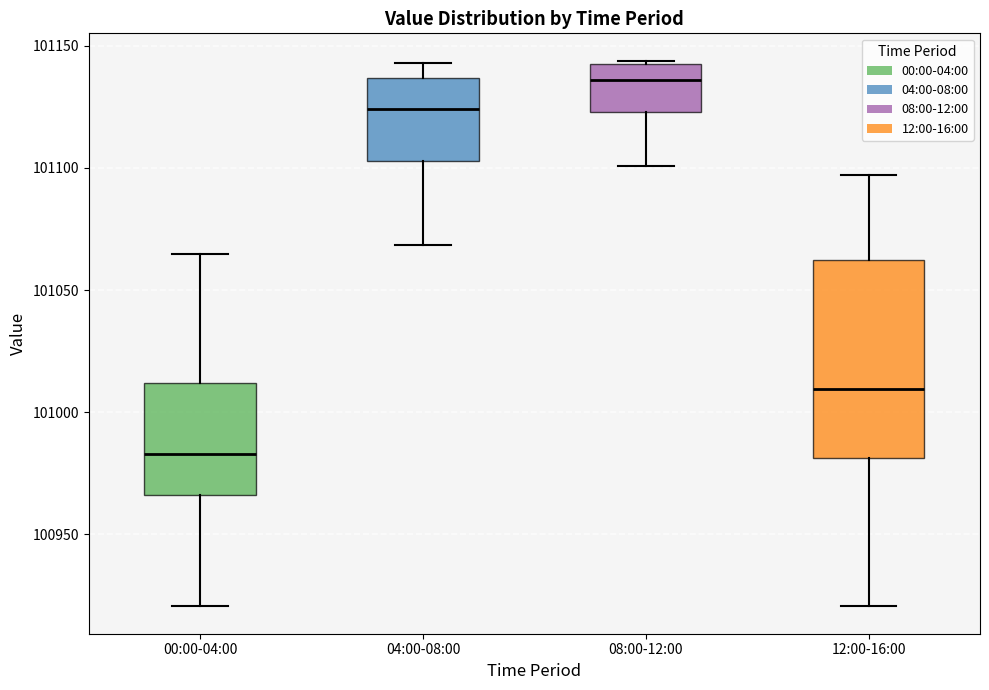

Reading left to right, read every box against the y-axis: the position of its median line, the range the box covers, and the ends of its whiskers. The values are not printed on the chart, so give them approximately, as read against the axis.

00:00-04:00: median 100985, box 100965 to 101010, whiskers 100920 to 101065
04:00-08:00: median 101125, box 101105 to 101135, whiskers 101070 to 101145
08:00-12:00: median 101135, box 101125 to 101145, whiskers 101100 to 101145
12:00-16:00: median 101010, box 100980 to 101060, whiskers 100920 to 101095